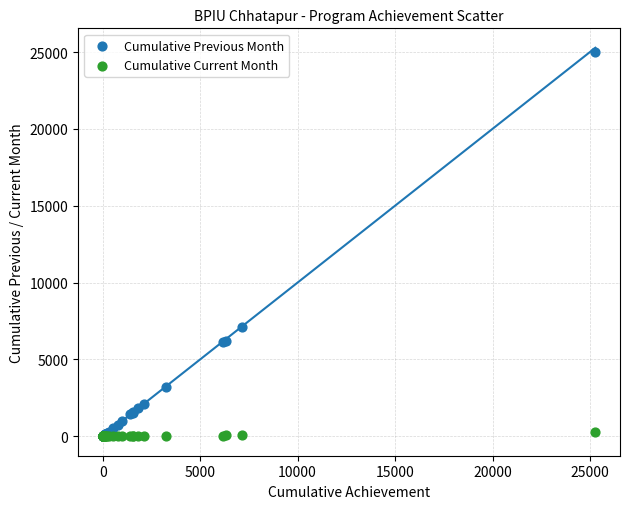

Across all series, what Y value is closest to 12510?

7106